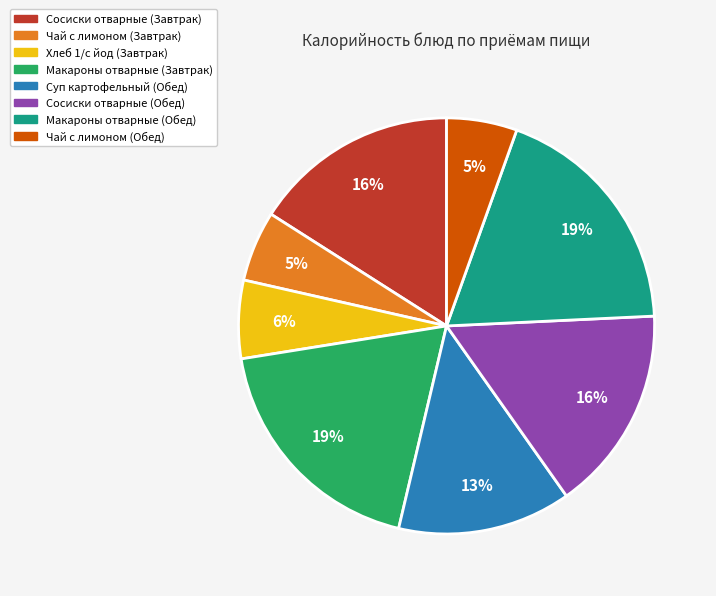

To the nearest percent, what is the difference between the Сосиски отварные (Обед) and Хлеб 1/с йод (Завтрак) slice percentages?

10%